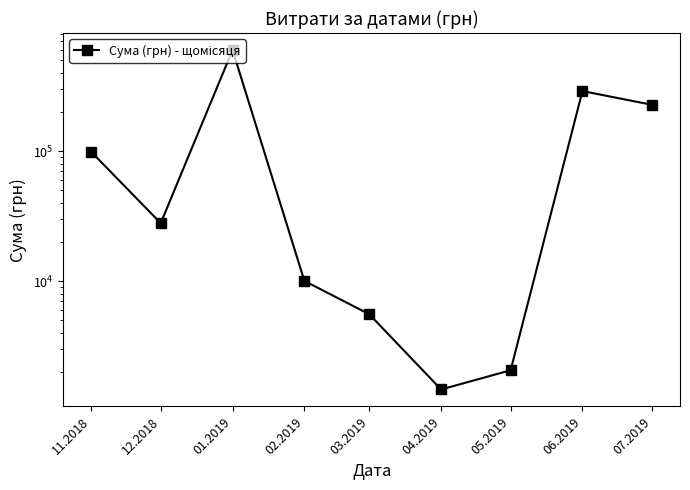

Reading left to right, transcribe all the data shown in this chart.

98743.9	27882.9	600220.5	10024.6	5555.4	1464.0	2058.0	289802.3	227275.9